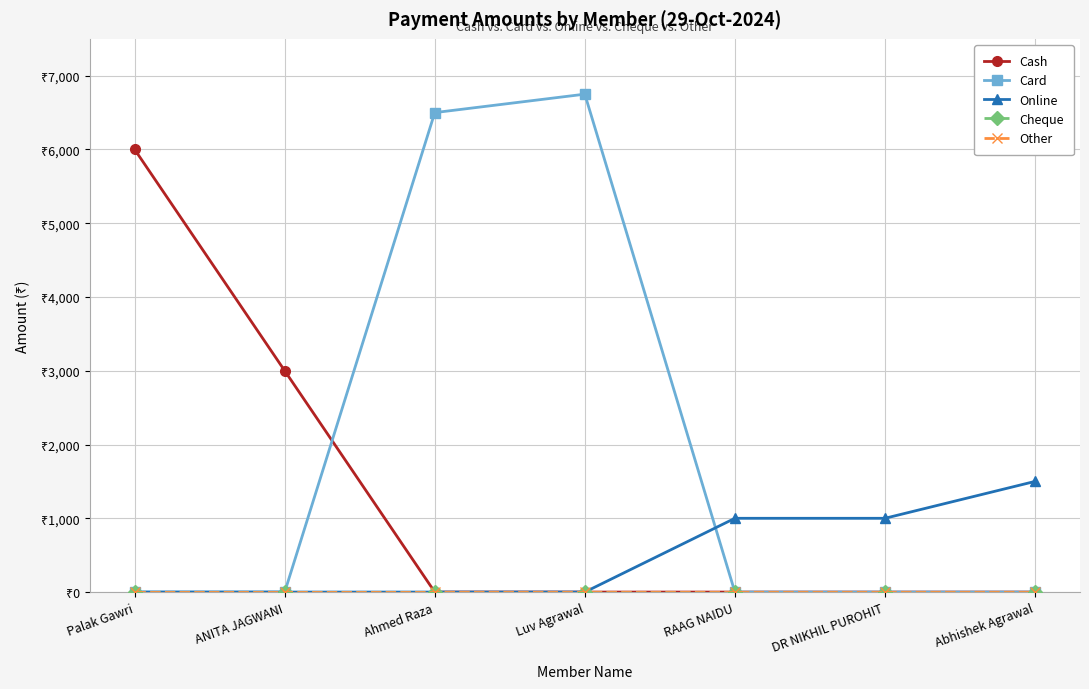

The Online series shows 625 at Abhishek Agrawal. True or false?

False